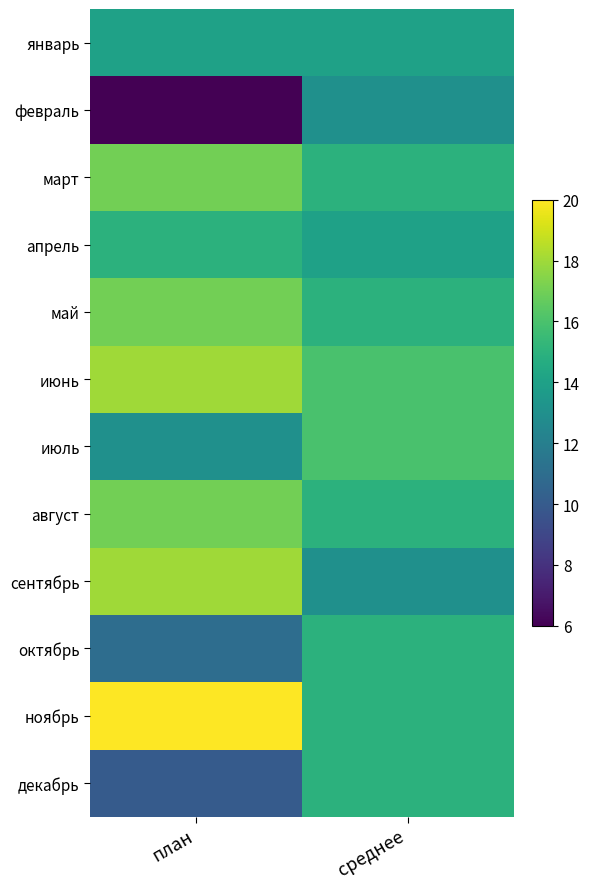

At which category is the sum across all series the highest?

план